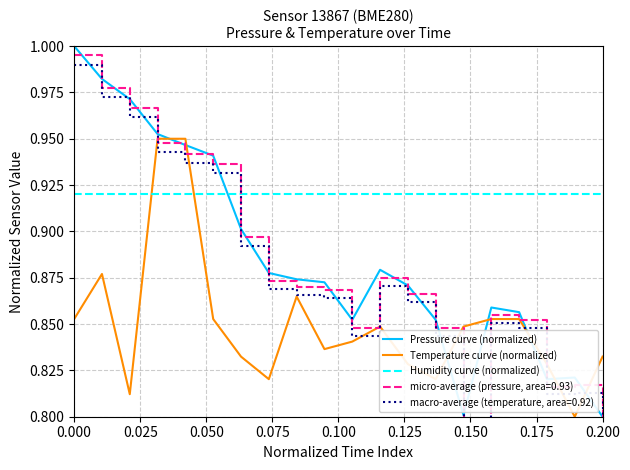

What is the difference between the maximum and minimum values in the Temperature curve (normalized) series?

0.2